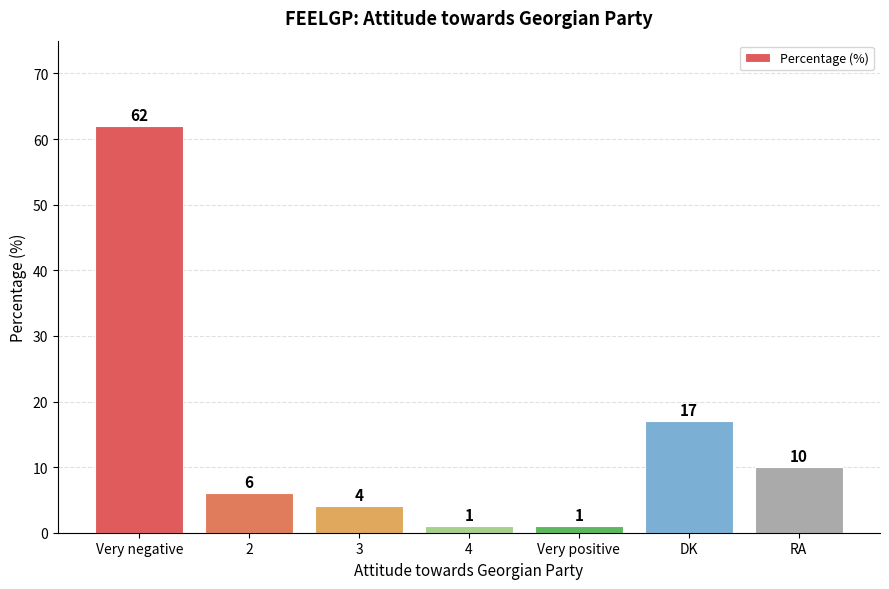

Reading left to right, what are all the values shown in this chart?

62	6	4	1	1	17	10